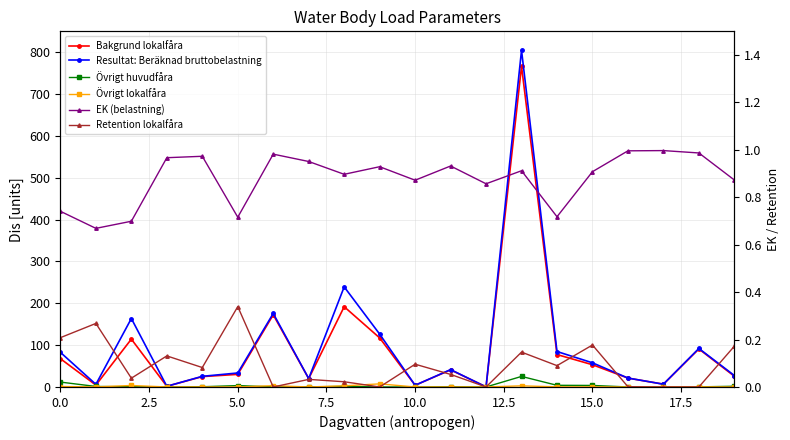

Rank the series by their maximum value, from highest to lowest.

Resultat: Beräknad bruttobelastning, Bakgrund lokalfåra, Övrigt huvudfåra, Övrigt lokalfåra, EK (belastning), Retention lokalfåra